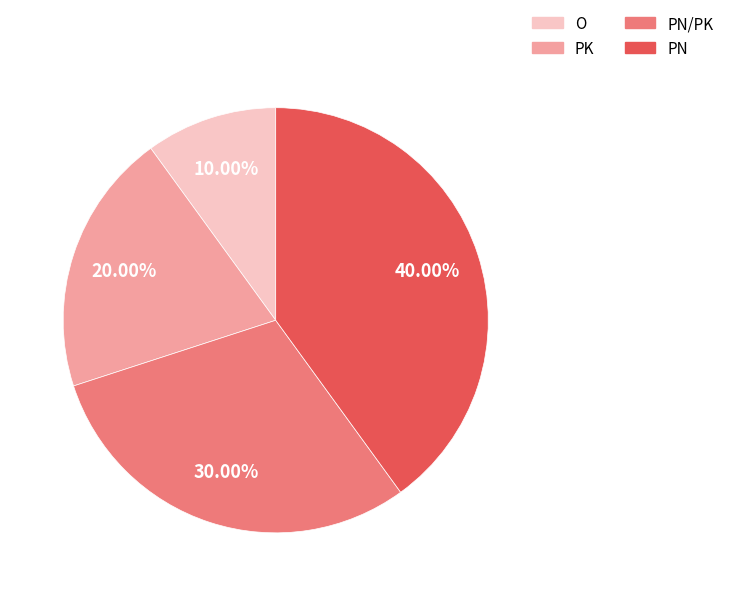

Is there any slice that represents more than half of the pie?

No